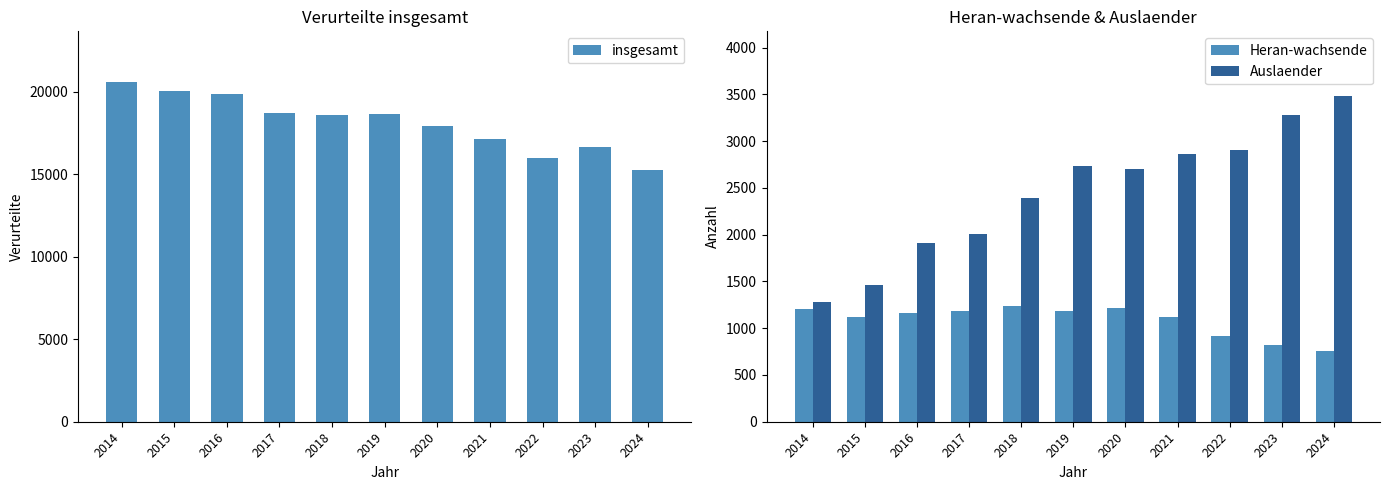

List the labels in order of Auslaender value, largest first.

2024, 2023, 2022, 2021, 2019, 2020, 2018, 2017, 2016, 2015, 2014